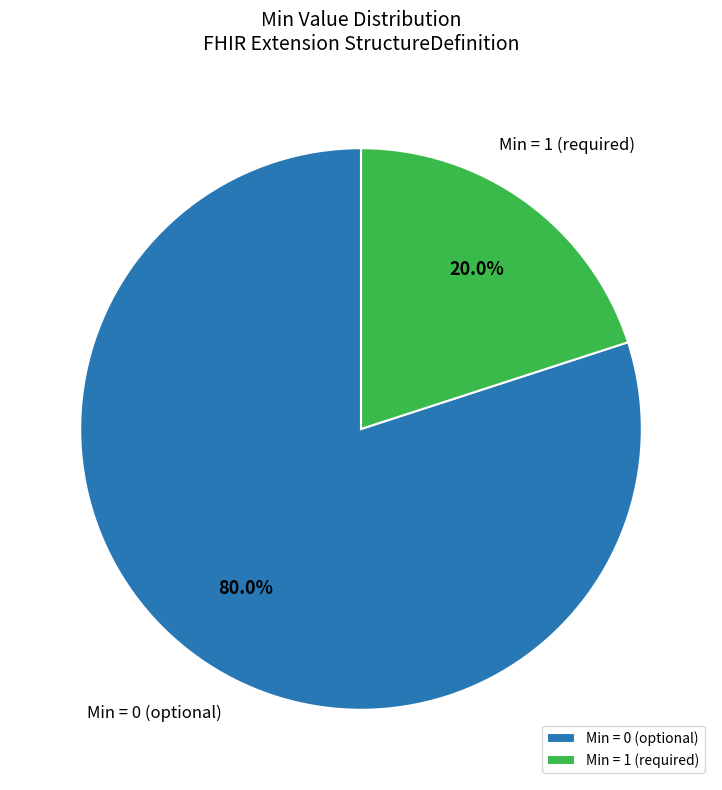

Count the number of slices in the pie.

2